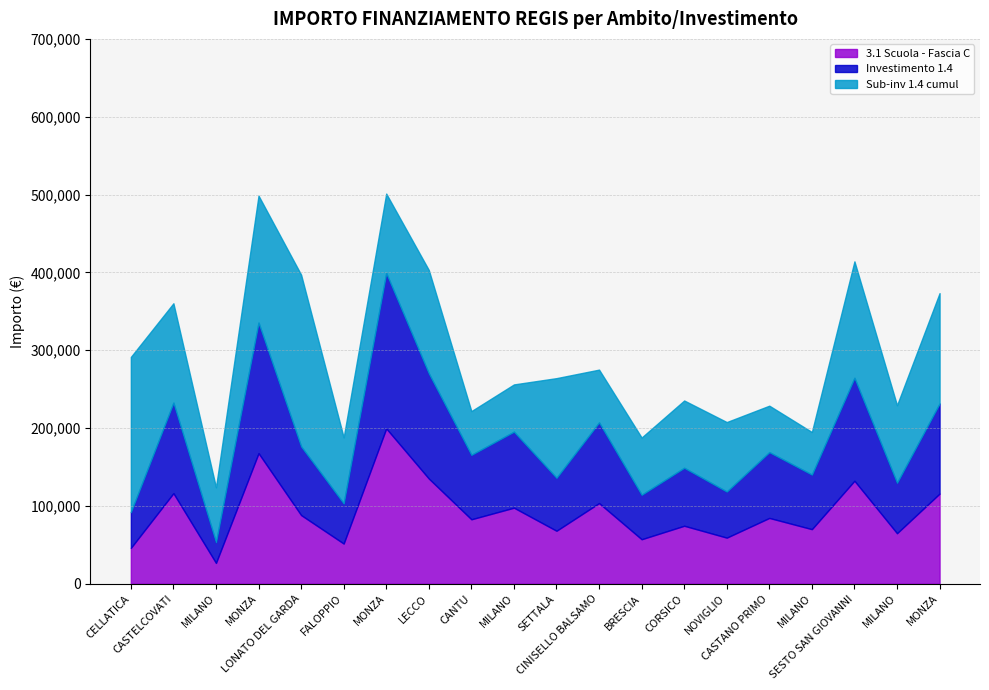

Which series changed the most between MILANO and MONZA?

3.1 Scuola - Fascia C